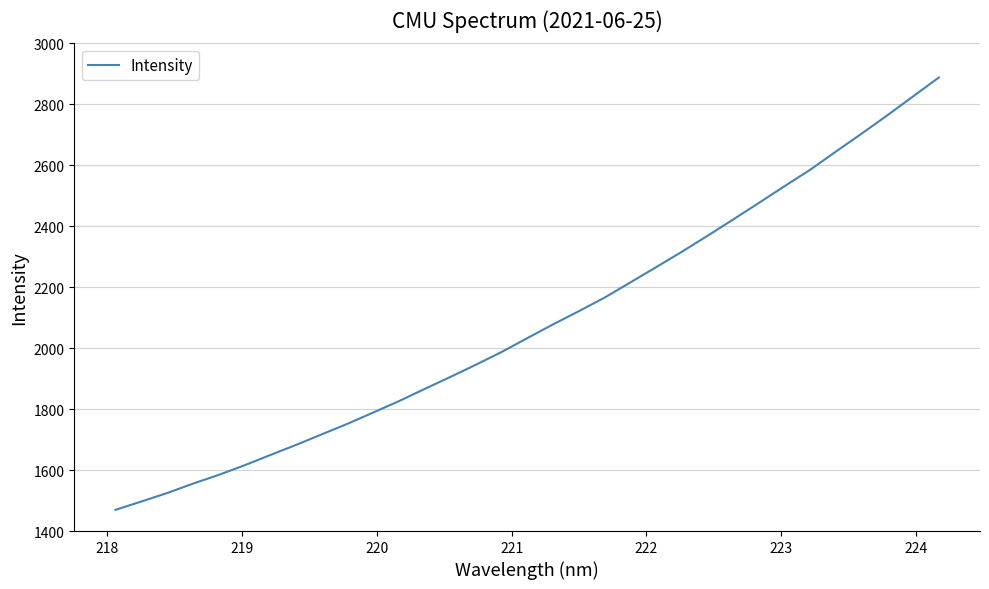

True or false: the data has more than 0 interior local peaks.

False